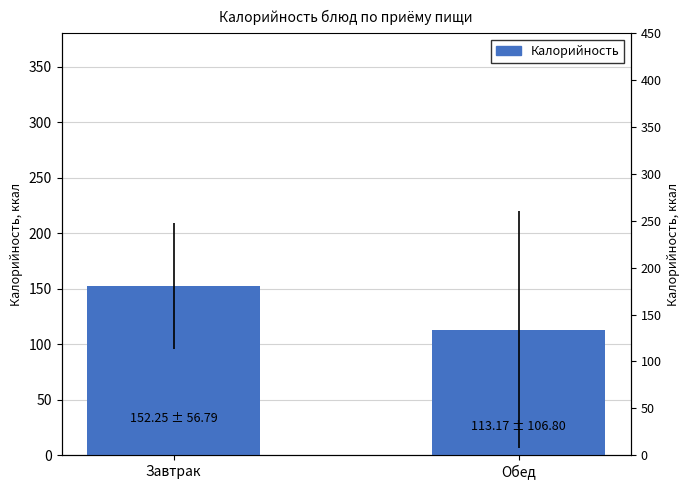

What is the approximate value at Обед?

113.2